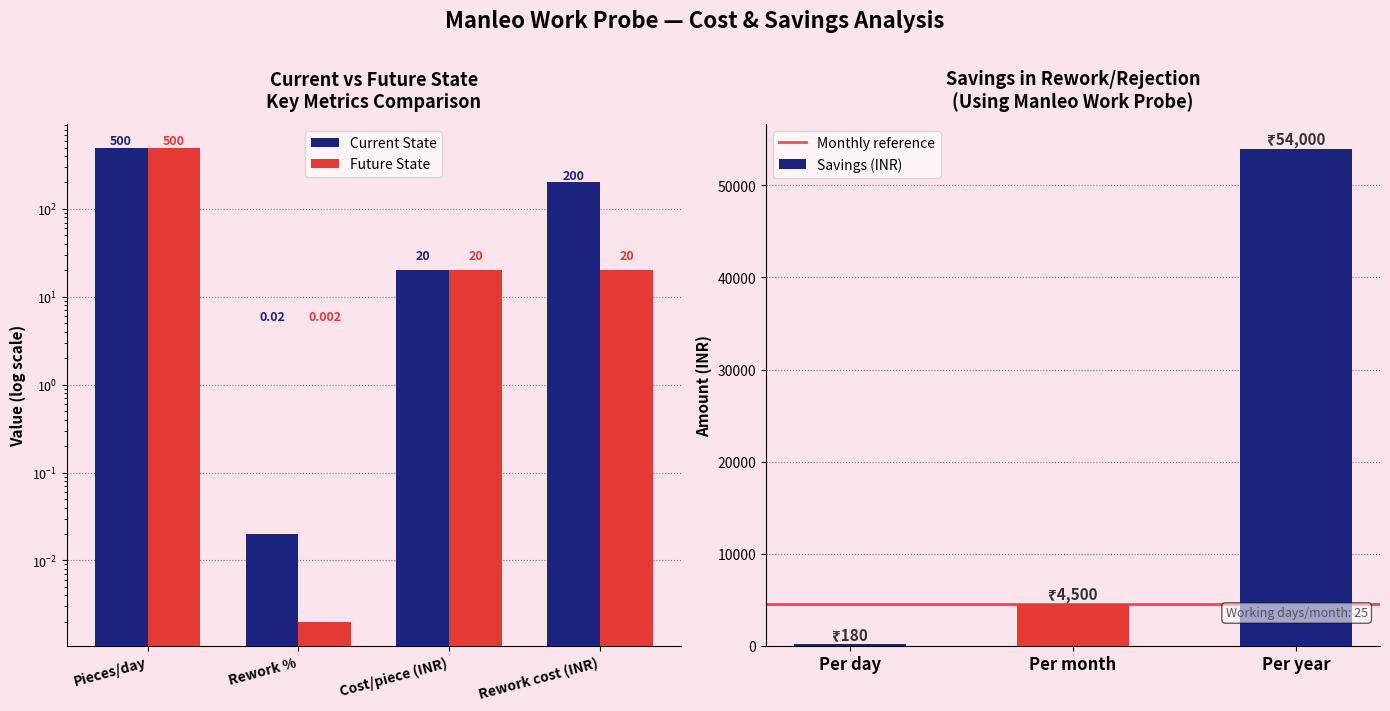

Rank the series at Rework cost (INR) from highest to lowest value.

Current State, Future State